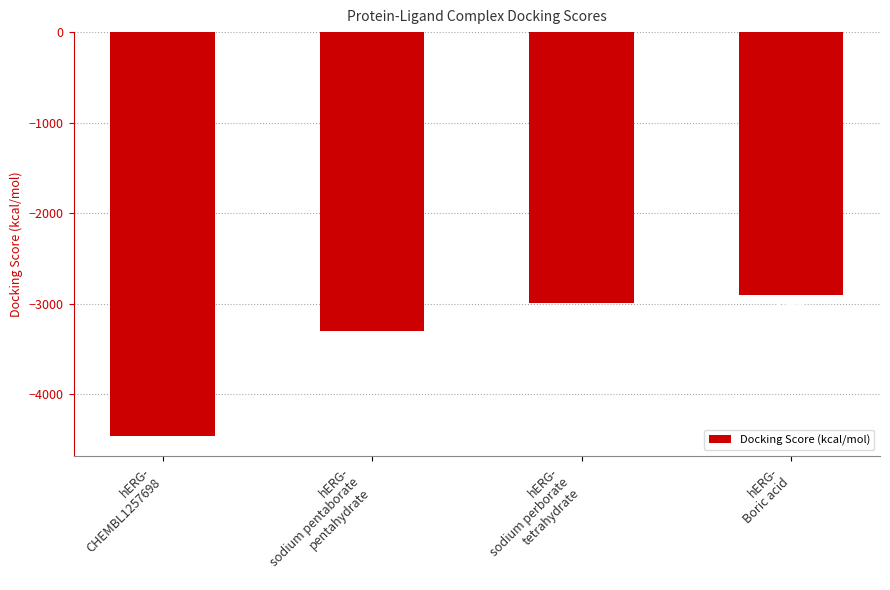

List the labels in order of value, largest first.

hERG-
Boric acid, hERG-
sodium perborate
tetrahydrate, hERG-
sodium pentaborate
pentahydrate, hERG-
CHEMBL1257698